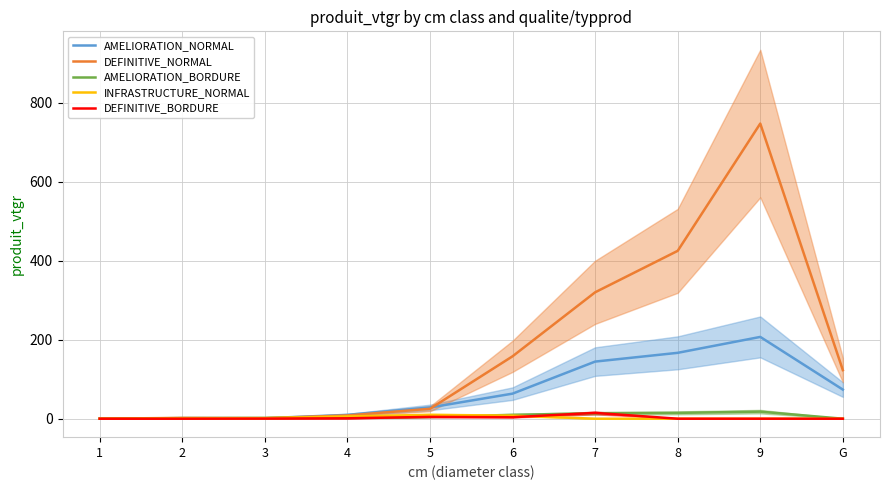

How many positive values does the INFRASTRUCTURE_NORMAL series have?

5